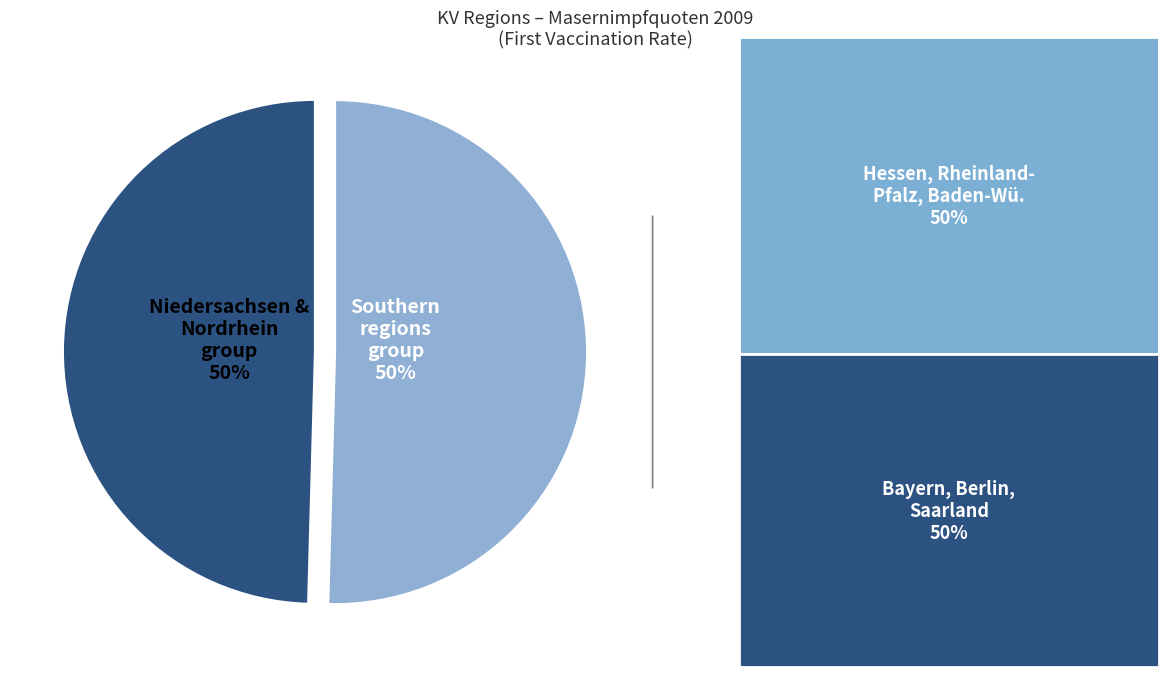

To the nearest percent, what is the combined percentage of Southern regions group and Niedersachsen & Nordrhein group?

100%